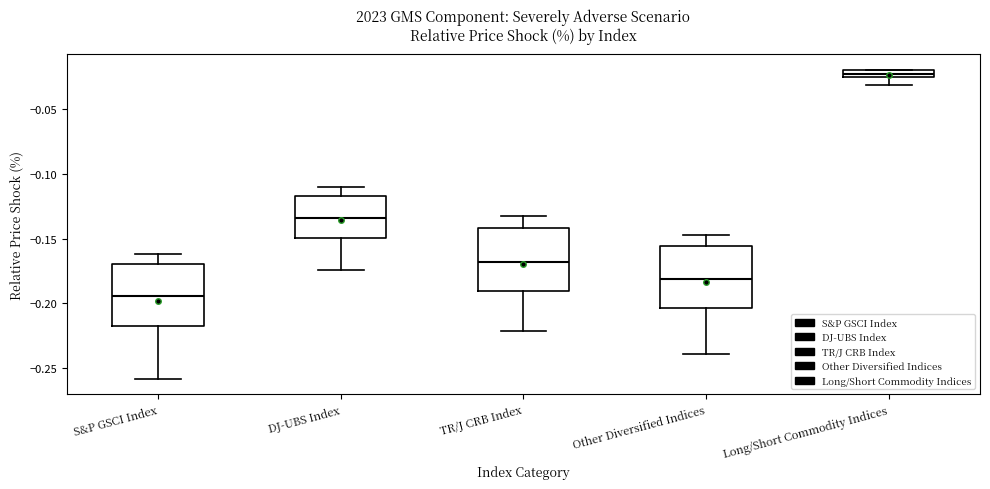

Where is the upper edge of the box for Long/Short Commodity Indices on the y-axis? The values are not printed on the chart, so give them approximately, as read against the axis.

-0.020